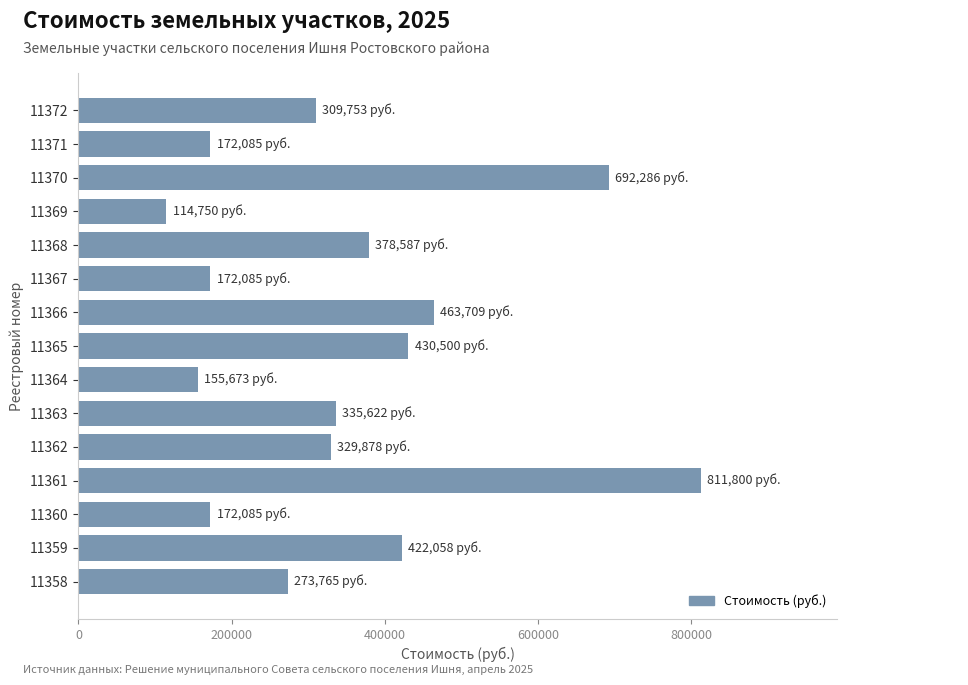

Which label corresponds to the largest value in the chart?

11361